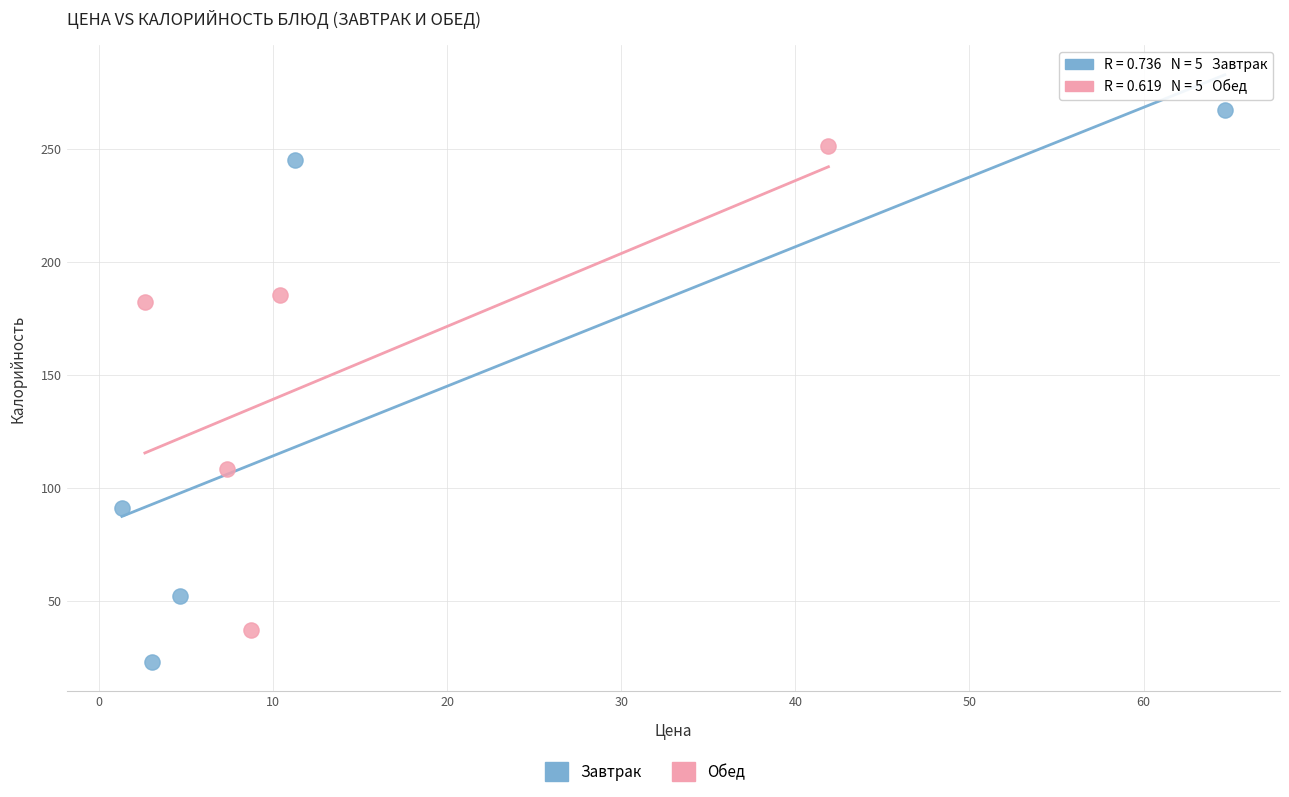

Which series contains the highest Y value?

Завтрак